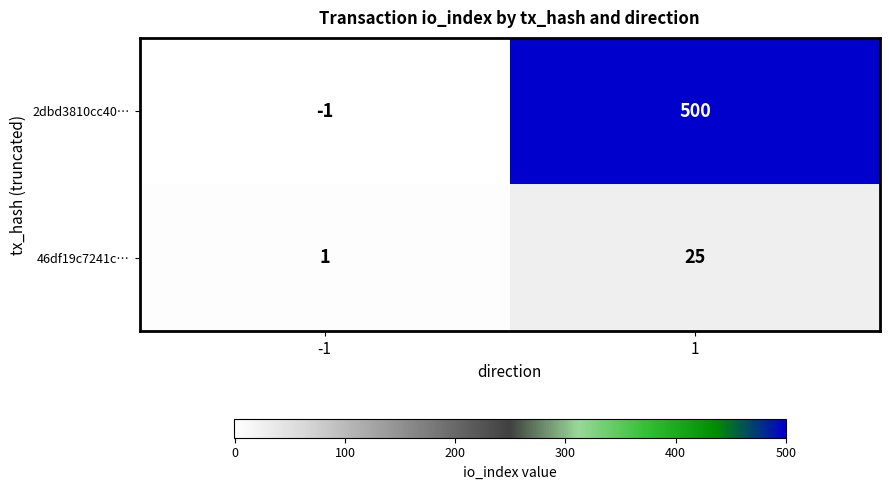

List the series in order of their overall mean, lowest first.

46df19c7241c…, 2dbd3810cc40…